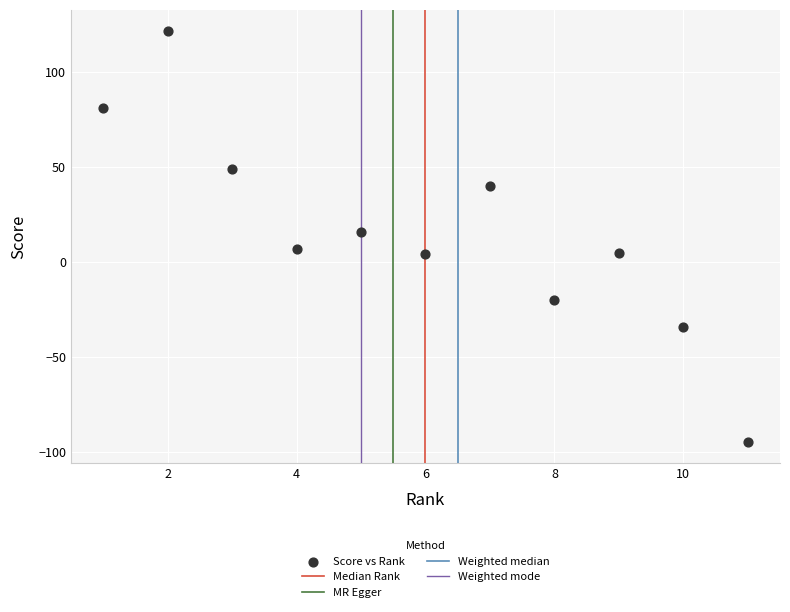

What Y value in the scatter plot is closest to 13?

16